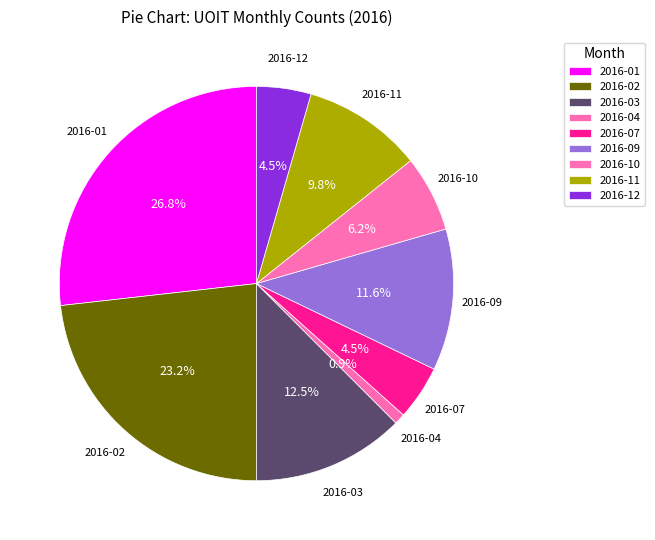

To the nearest percent, what is the combined percentage of 2016-10 and 2016-09?

18%